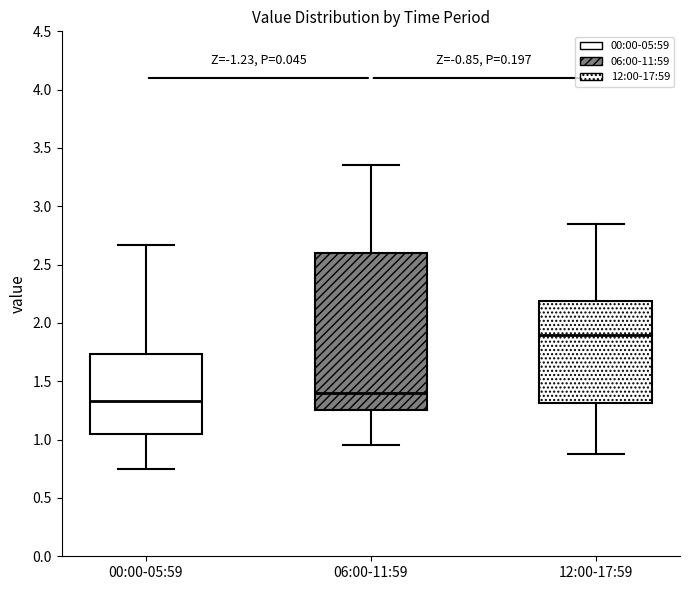

Reading left to right, read every box against the y-axis: the position of its median line, the range the box covers, and the ends of its whiskers. The values are not printed on the chart, so give them approximately, as read against the axis.

00:00-05:59: median 1.35, box 1.05 to 1.75, whiskers 0.75 to 2.65
06:00-11:59: median 1.40, box 1.25 to 2.60, whiskers 0.95 to 3.35
12:00-17:59: median 1.90, box 1.30 to 2.20, whiskers 0.90 to 2.85